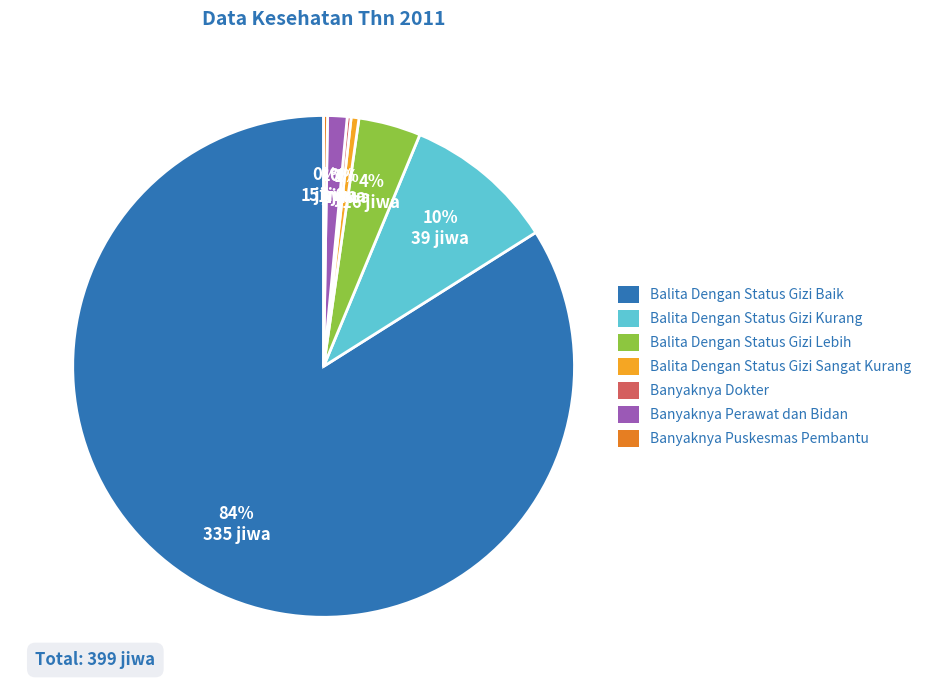

Is there any slice that represents more than half of the pie?

Yes